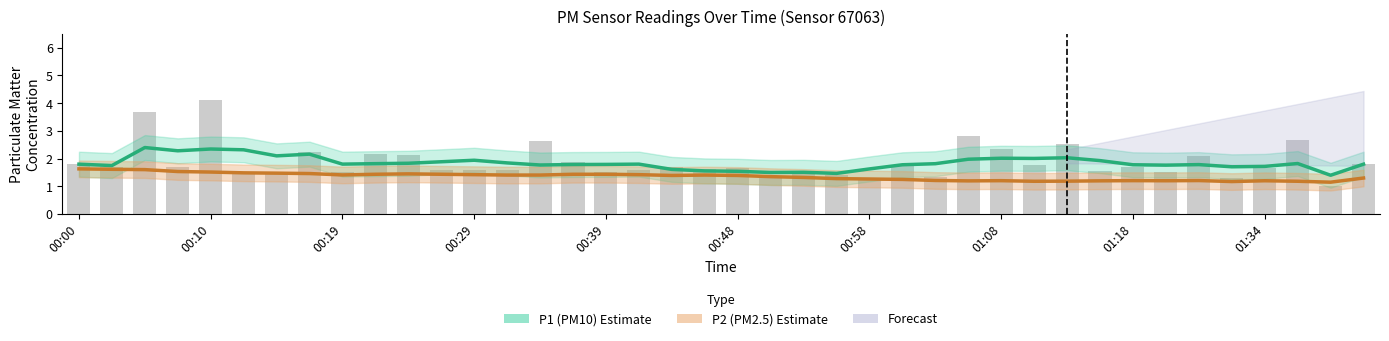

List the series in order of their overall mean, highest first.

P1 (PM10), P2 (PM2.5)